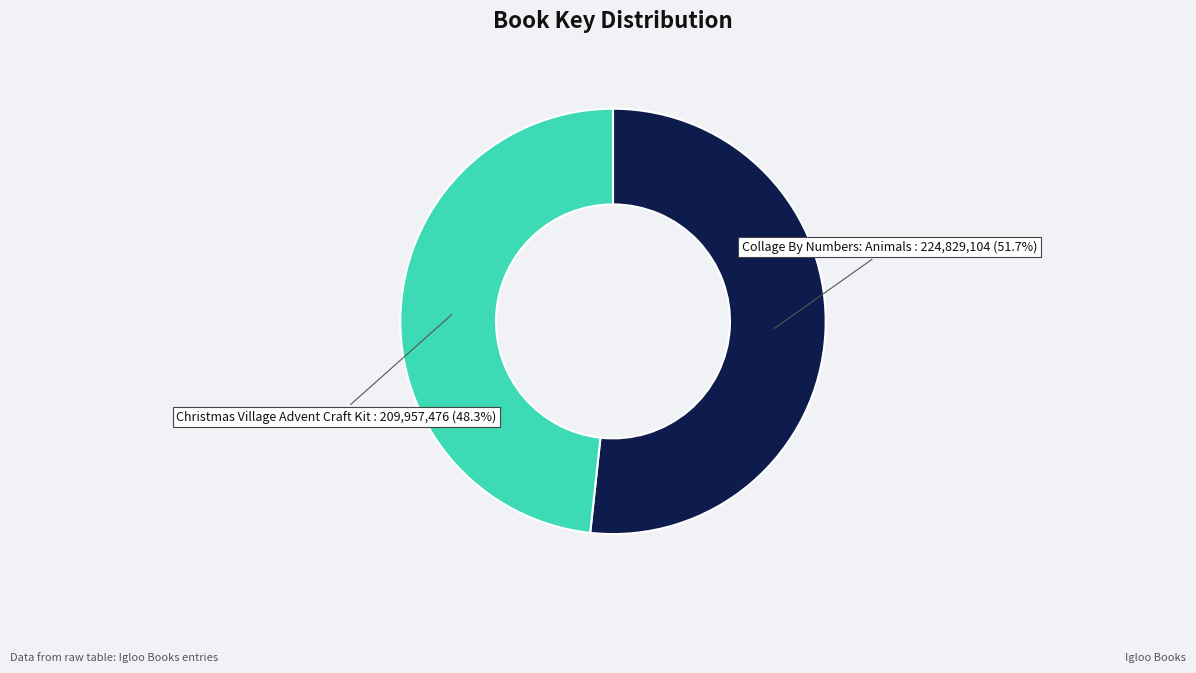

Is there any slice that represents more than half of the pie?

Yes